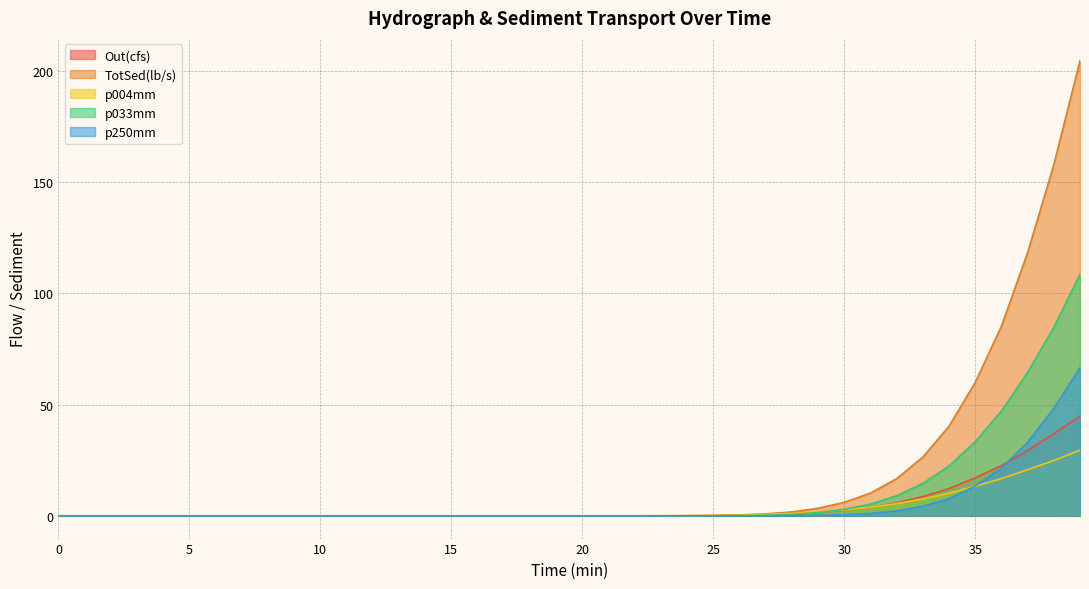

True or false: p033mm has more than 2 points higher than both neighbors.

False